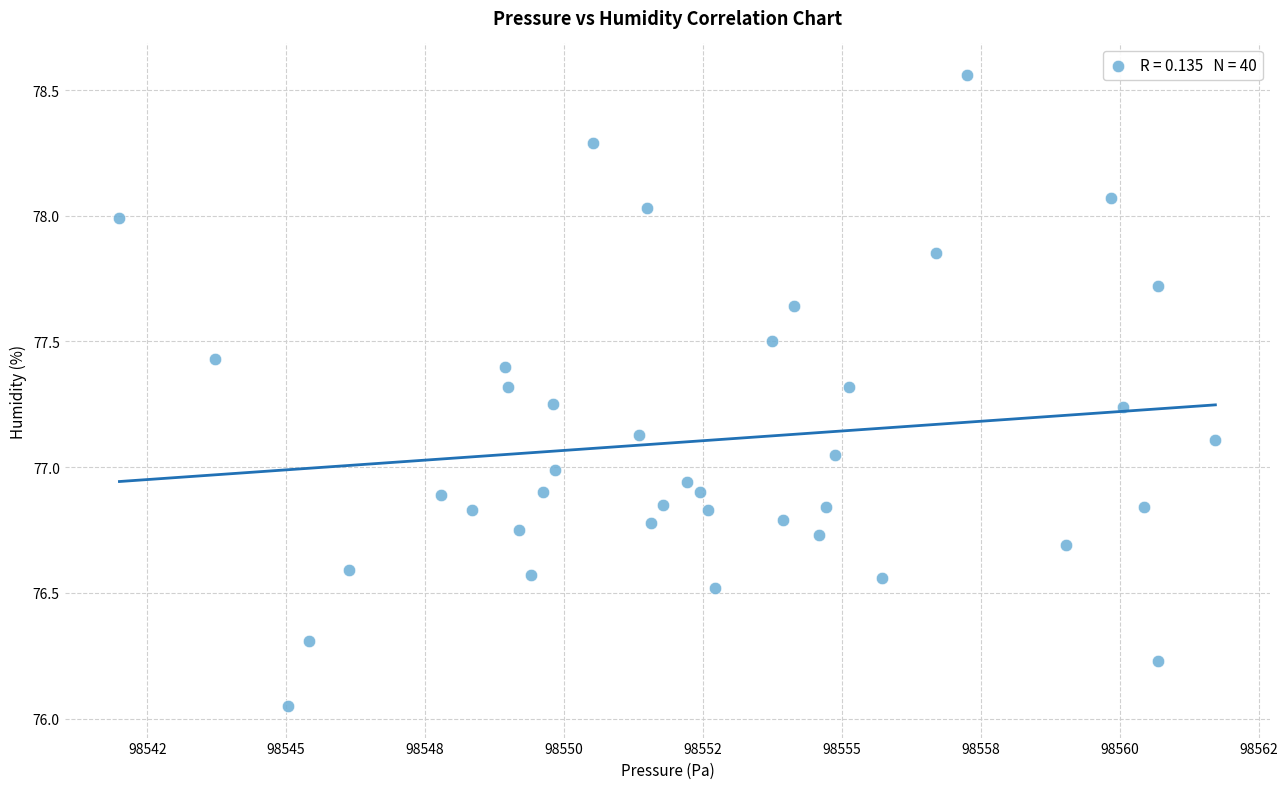

What is the range of X values (max minus min)?

19.7